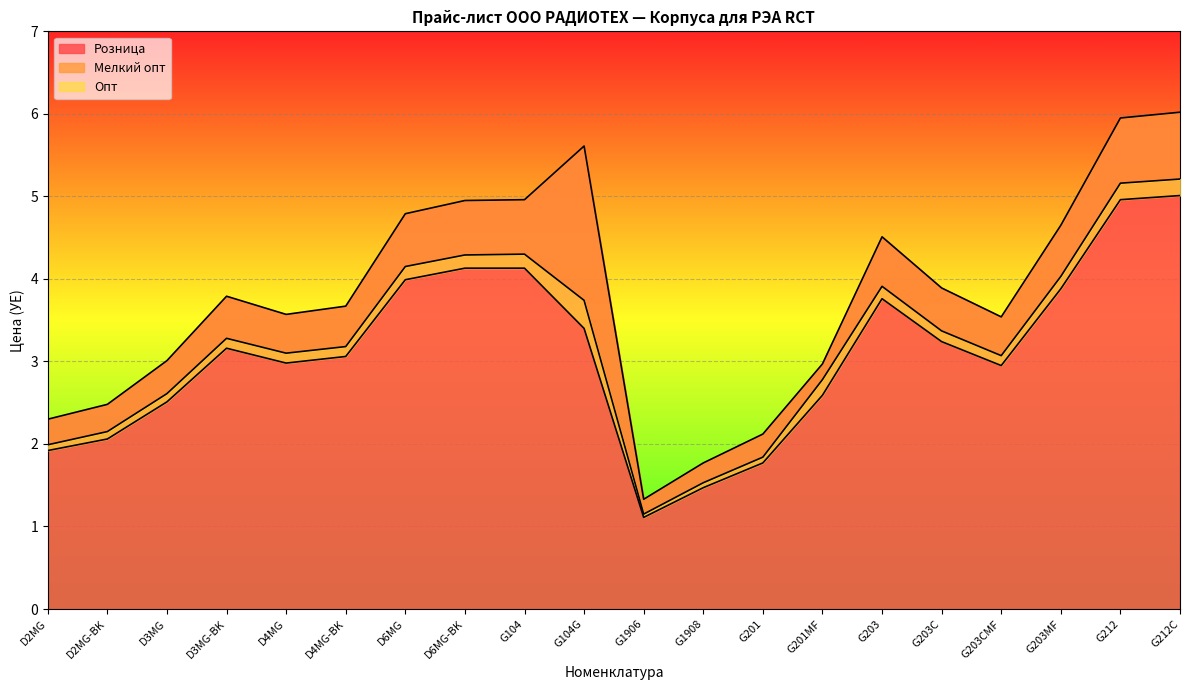

In Розница, how many points are higher than both neighbors (excluding endpoints)?

3